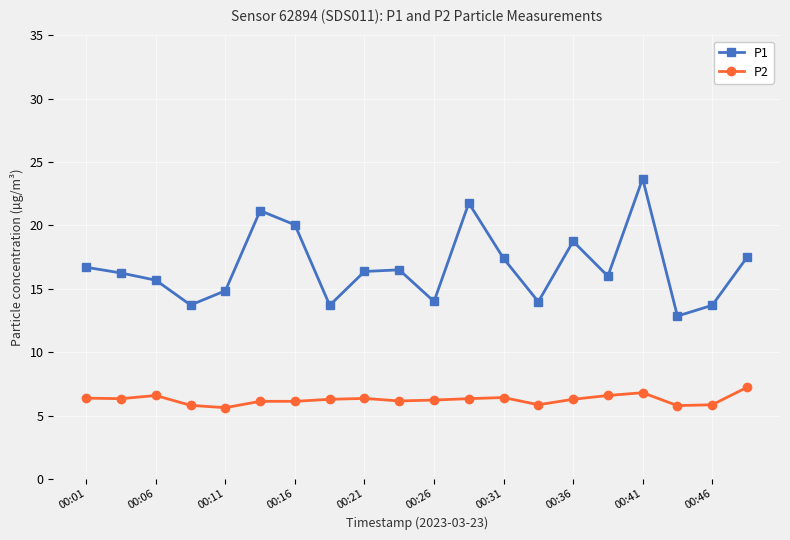

List the series in order of their overall mean, lowest first.

P2, P1